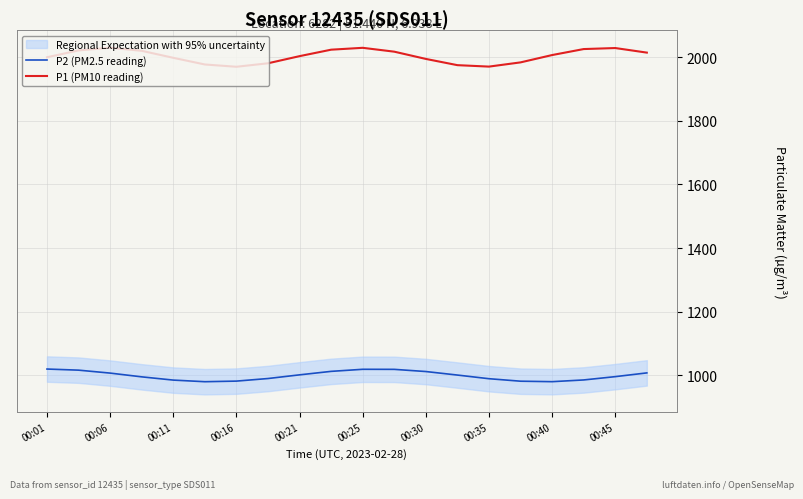

Does the chart have visible grid lines?

Yes